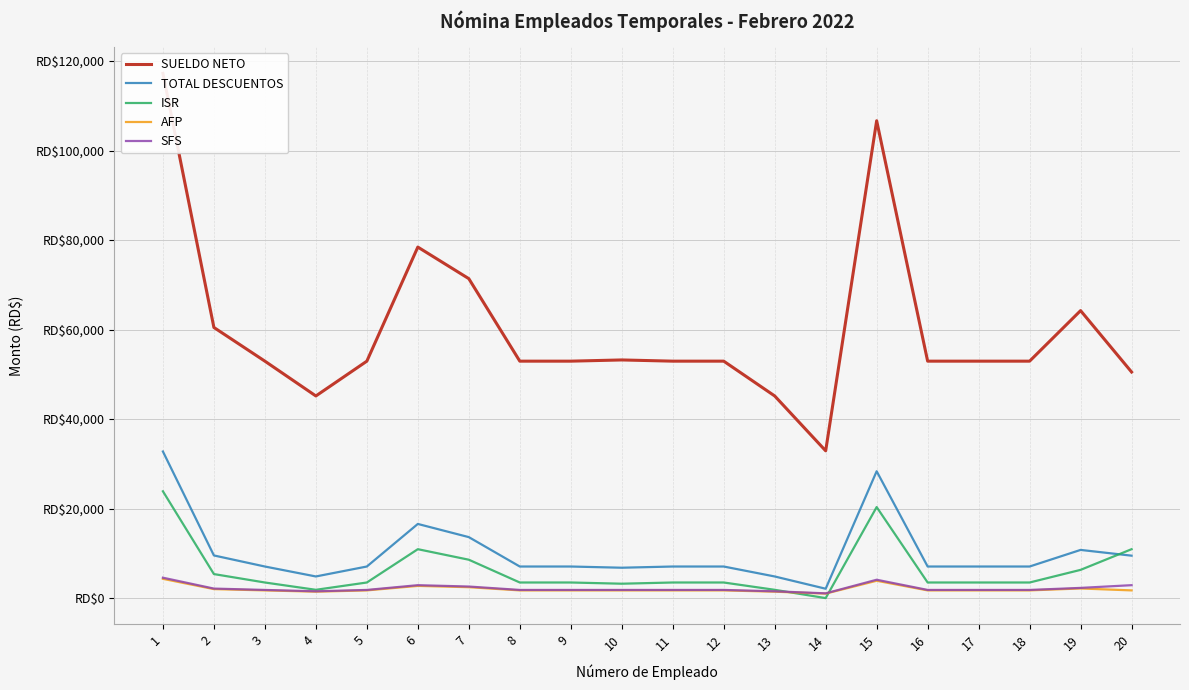

What is the total value across all series at 15?

163316.7